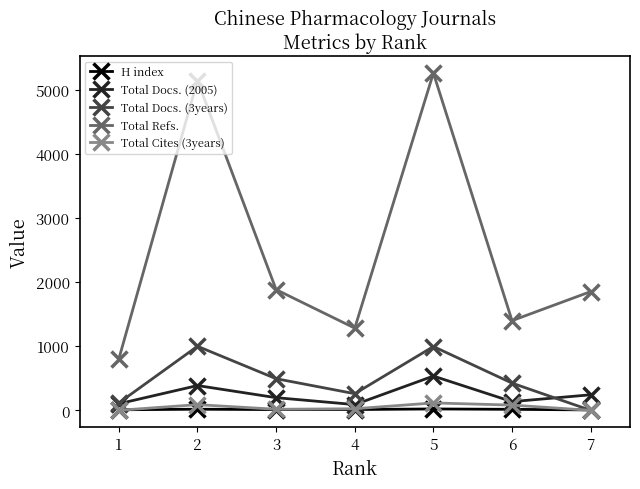

How many interior local peaks does the Total Refs. series have?

2